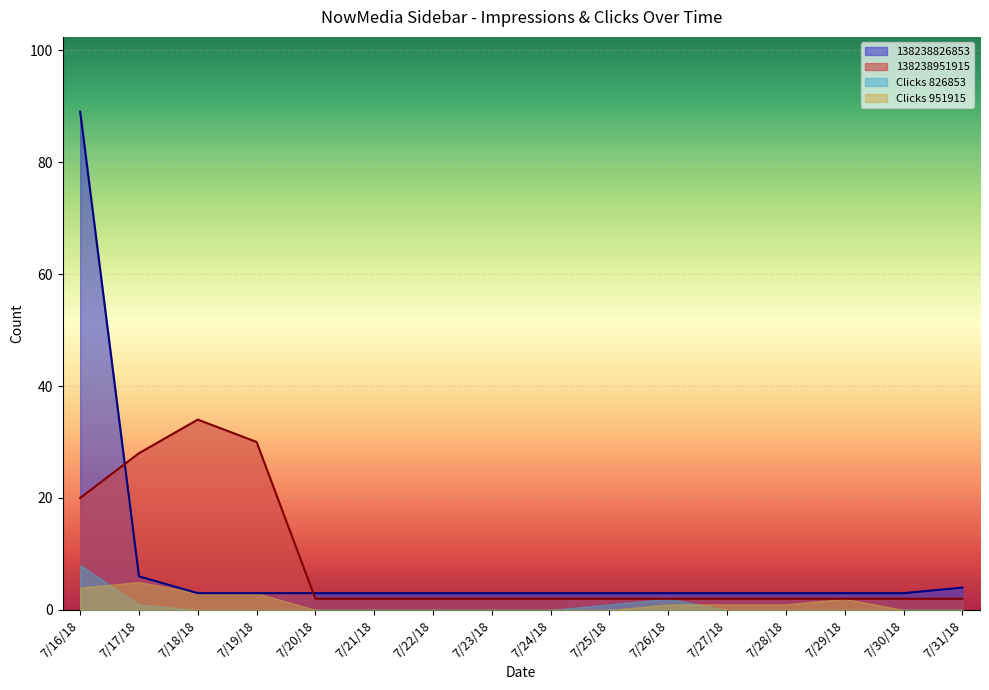

List the series in order of their peak value, lowest first.

Clicks 951915, Clicks 826853, 138238951915, 138238826853